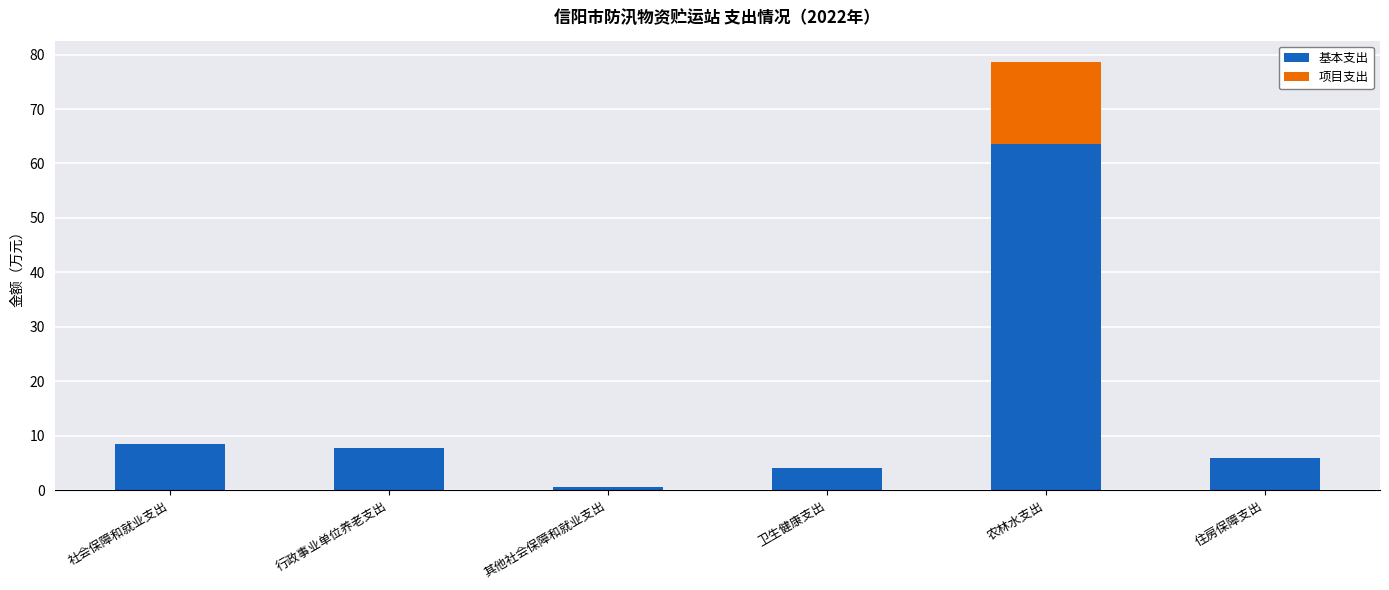

Reading left to right, what are the values for 基本支出?

社会保障和就业支出=8.4	行政事业单位养老支出=7.8	其他社会保障和就业支出=0.6	卫生健康支出=4.1	农林水支出=63.6	住房保障支出=5.9